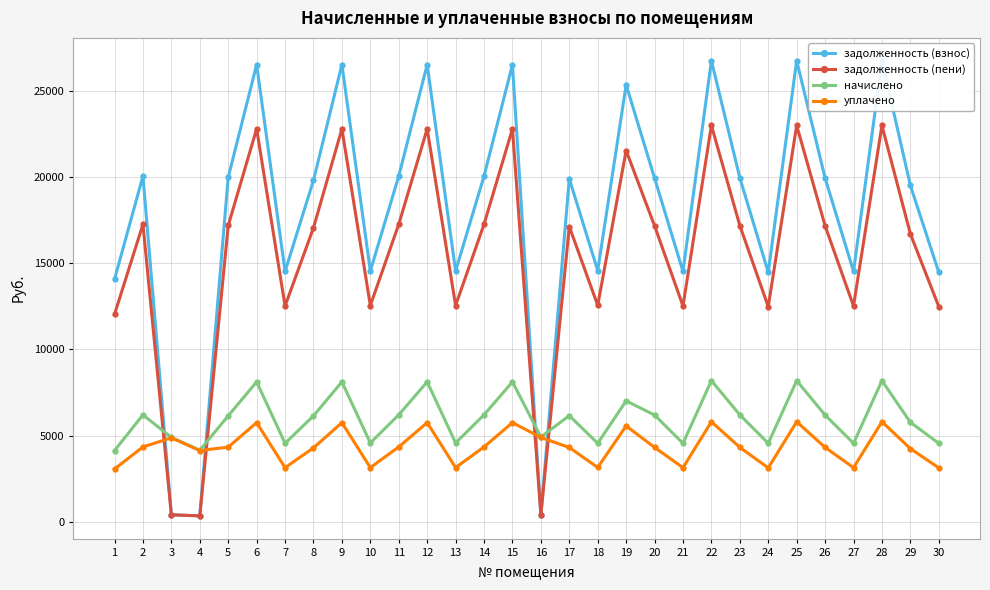

What is the value of the уплачено point at the 29th from the left?

4250.6